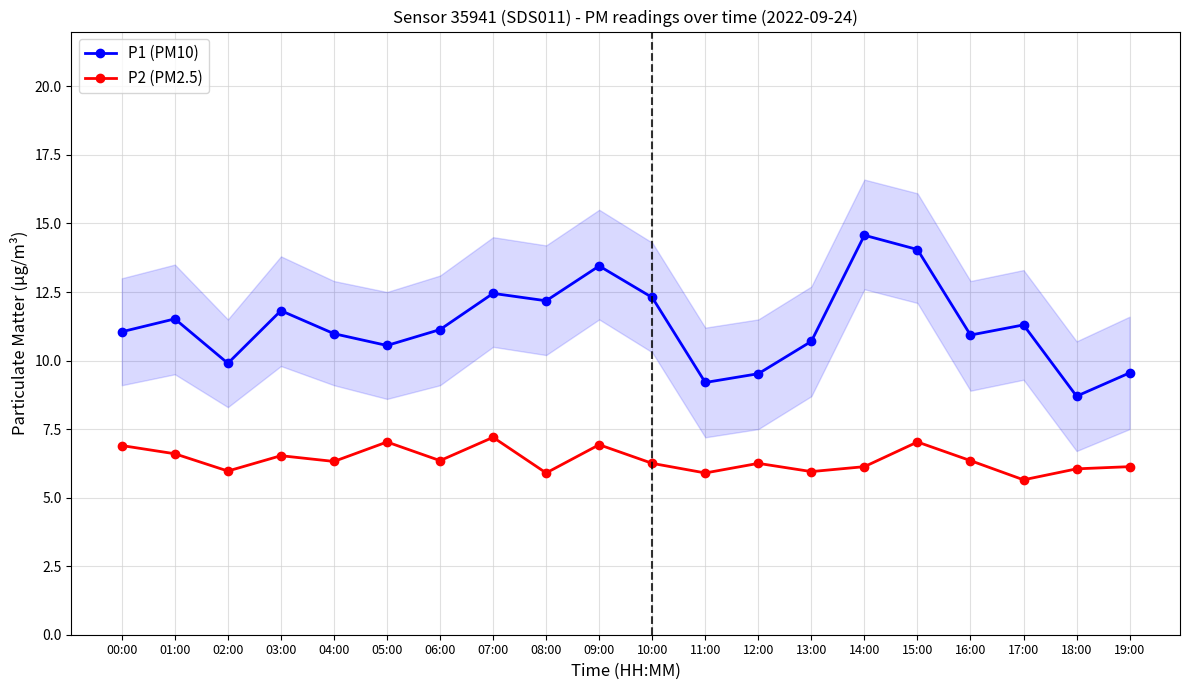

The P1 (PM10) series shows 10.6 at 05:00. True or false?

True